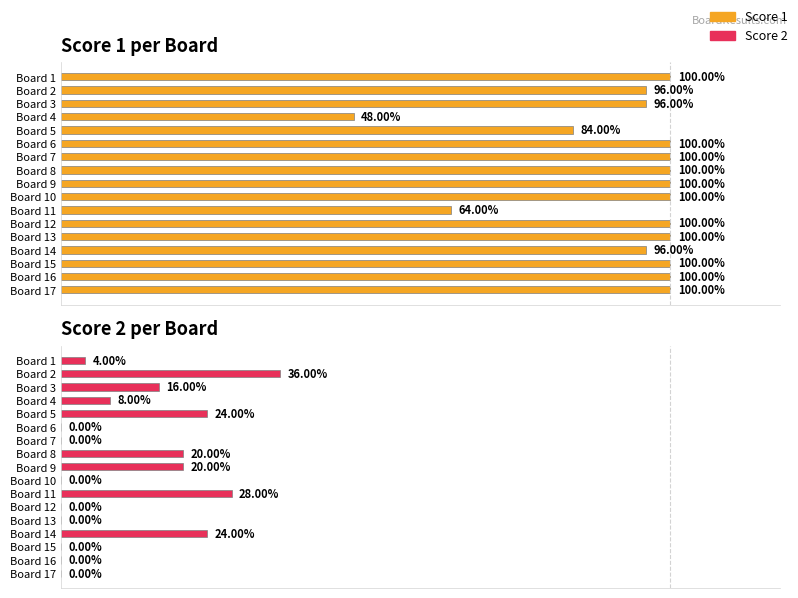

The Score 2 per Board series shows -4 at Board 10. True or false?

False